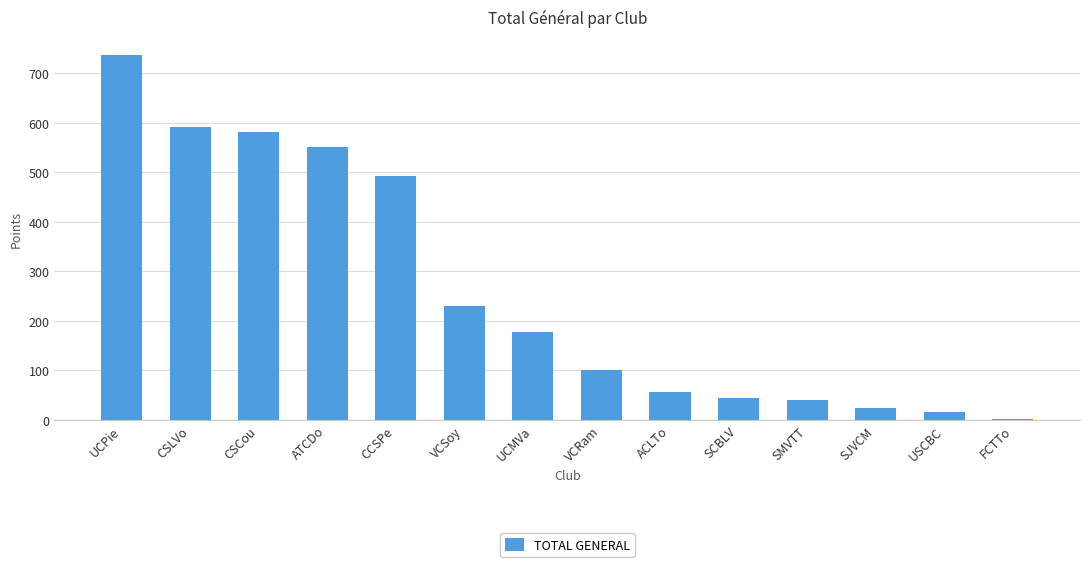

Does the chart contain stacked bars?

No